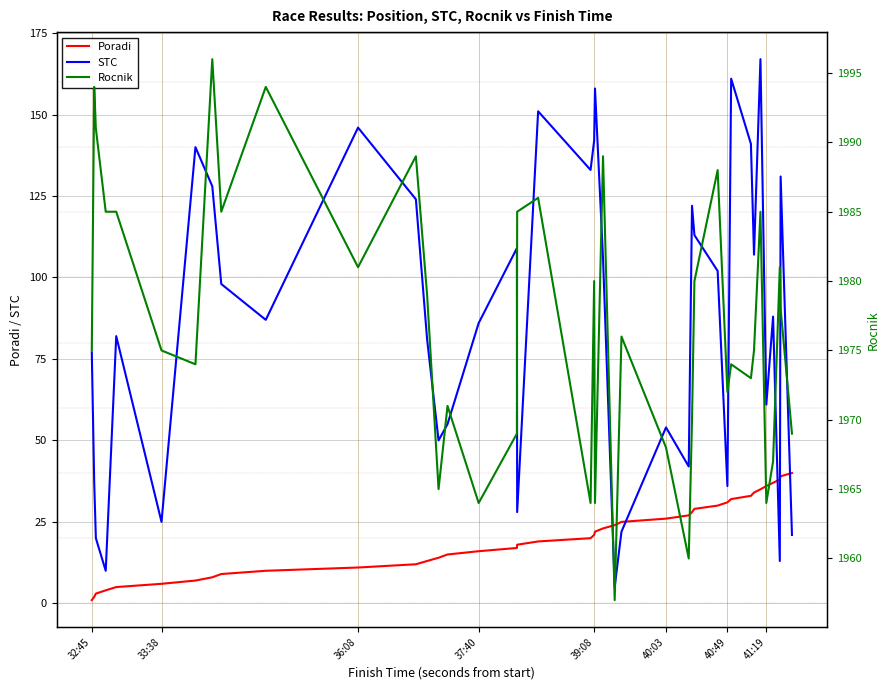

How many values in the Poradi series exceed 21?

19